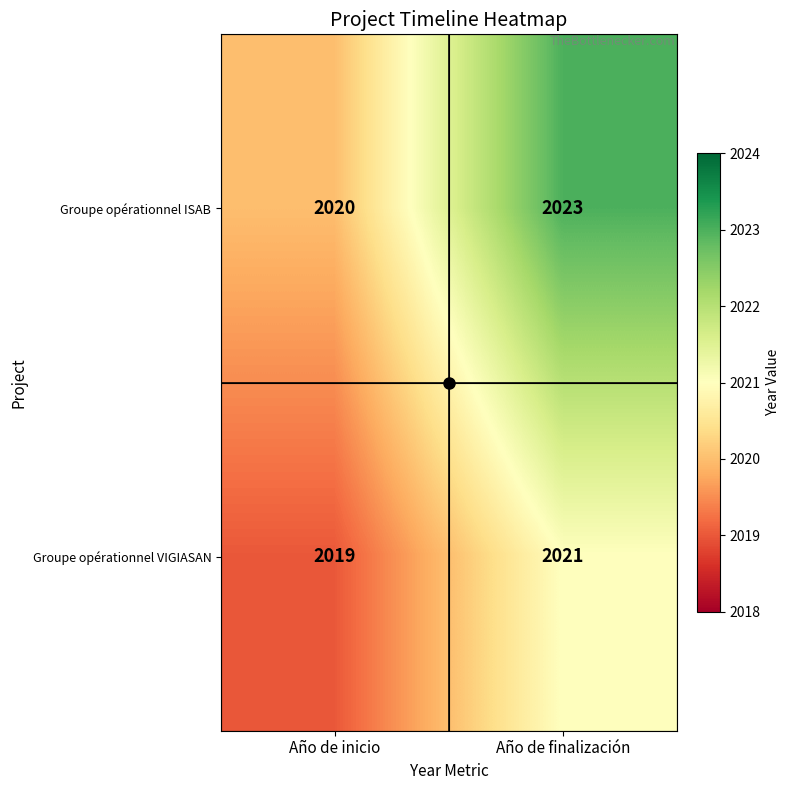

Which series has the widest spread of values?

Groupe opérationnel ISAB